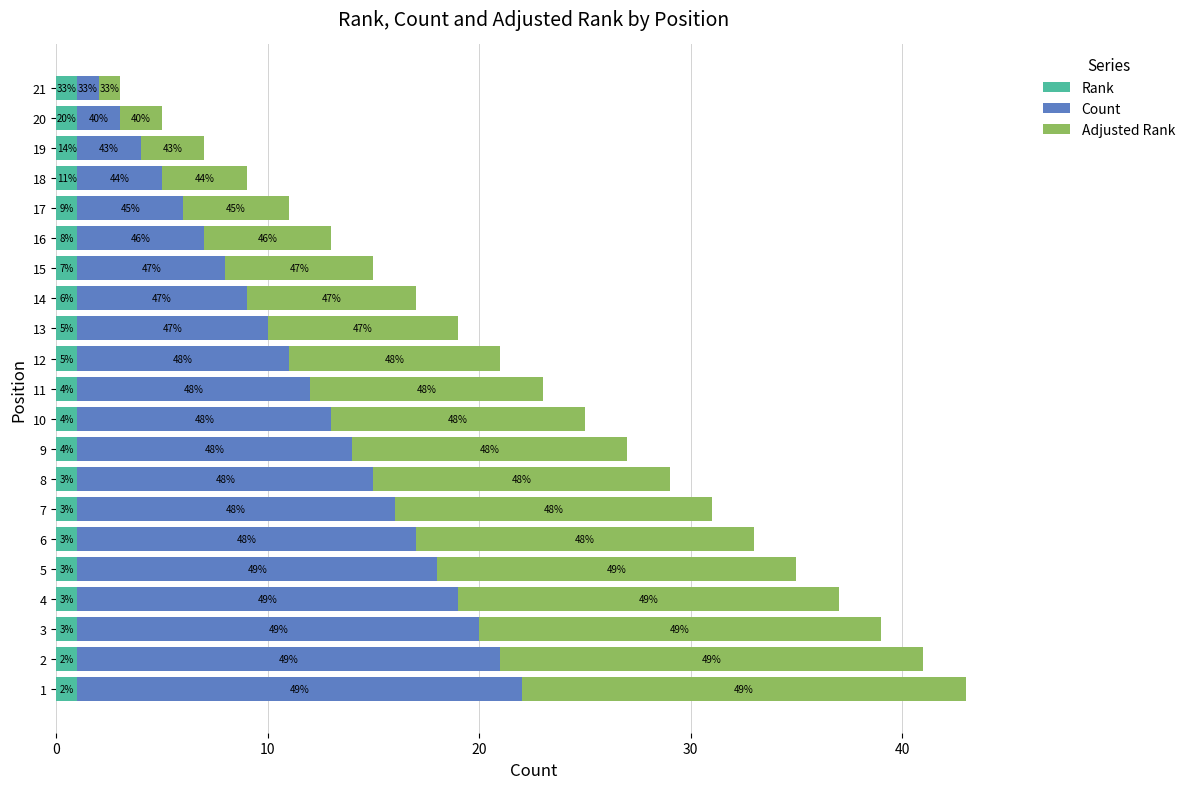

What are all the series names shown in the legend?

Rank, Count, Adjusted Rank